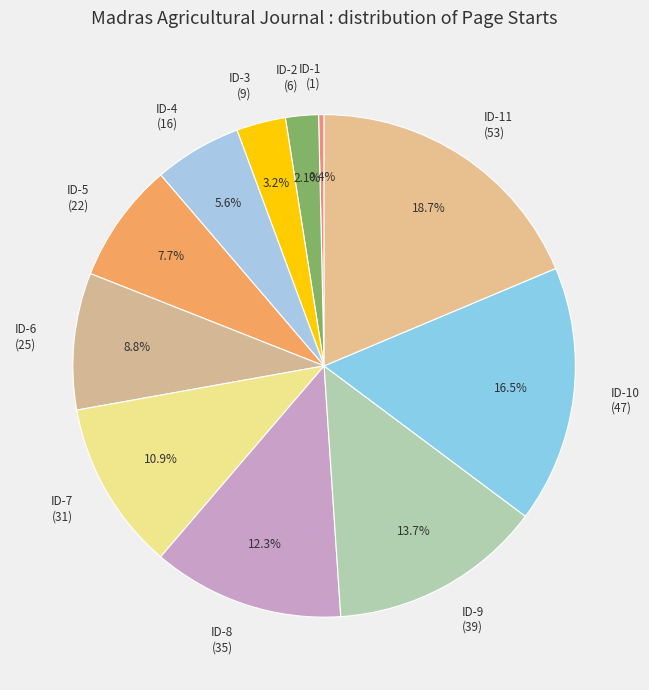

Which has a higher value, ID-11 (53) or ID-5 (22)?

ID-11 (53)